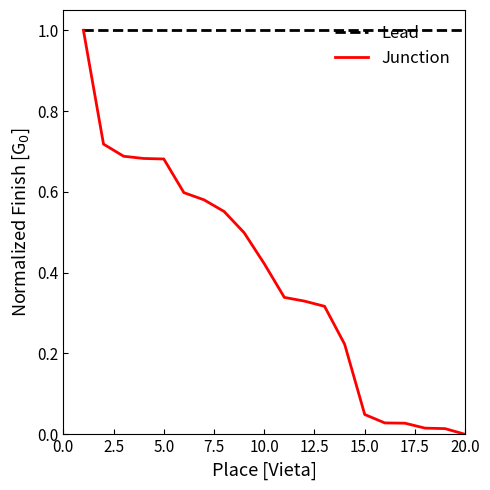

What is the maximum value for Junction?

1.0